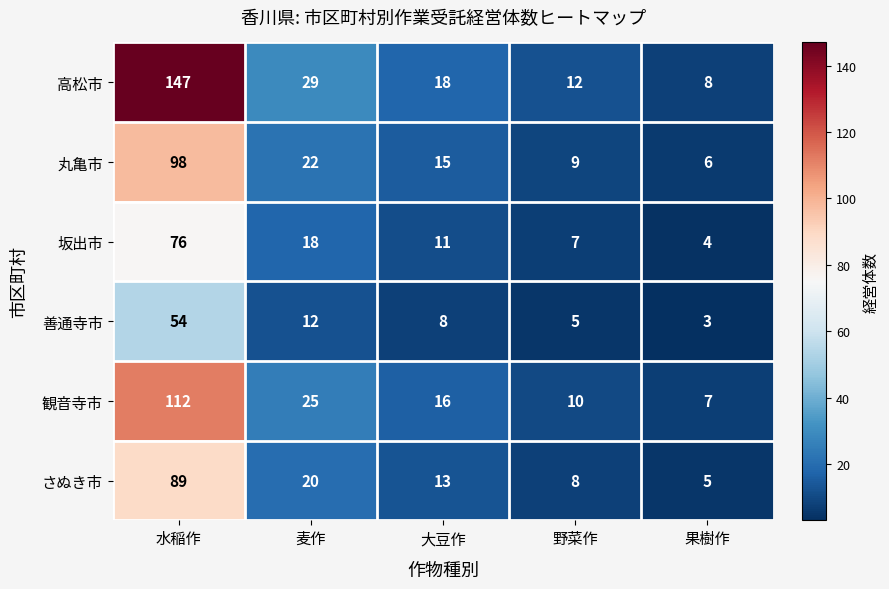

At how many categories does at least one series exceed 78?

1